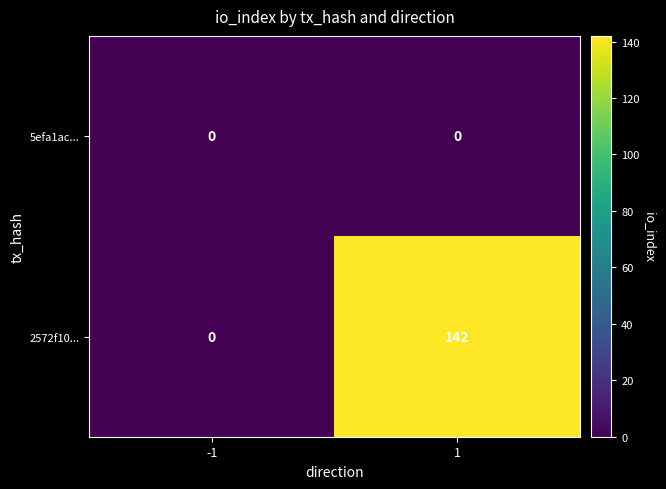

True or false: 5efa1ac... has a value of 0 at 1.

True